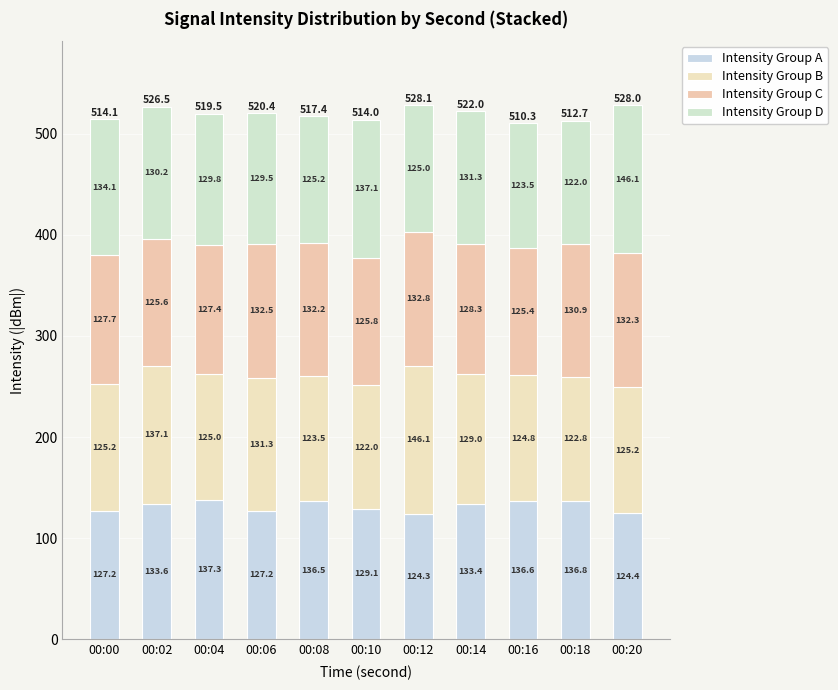

Is it true that Intensity Group D equals 172.9 at 00:08?

False